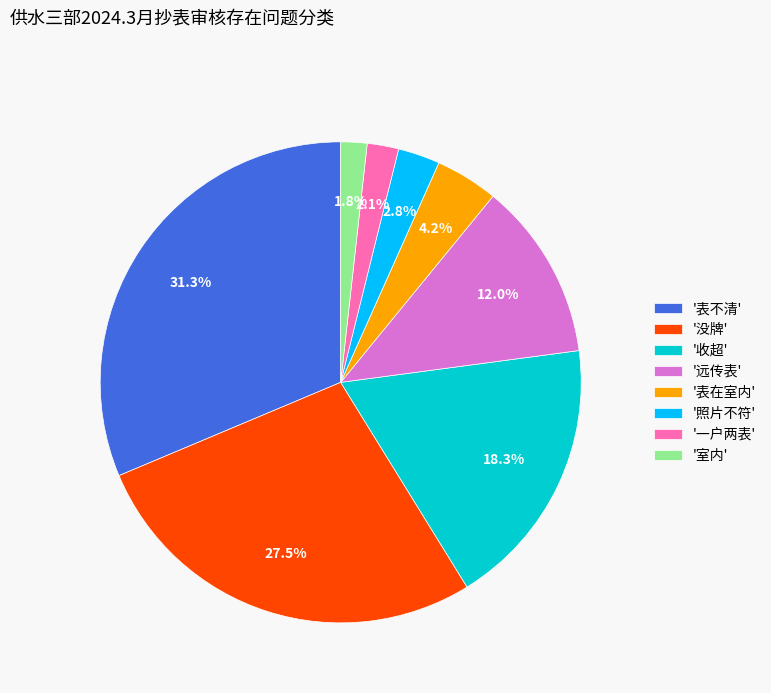

How many segments does this pie chart have?

8